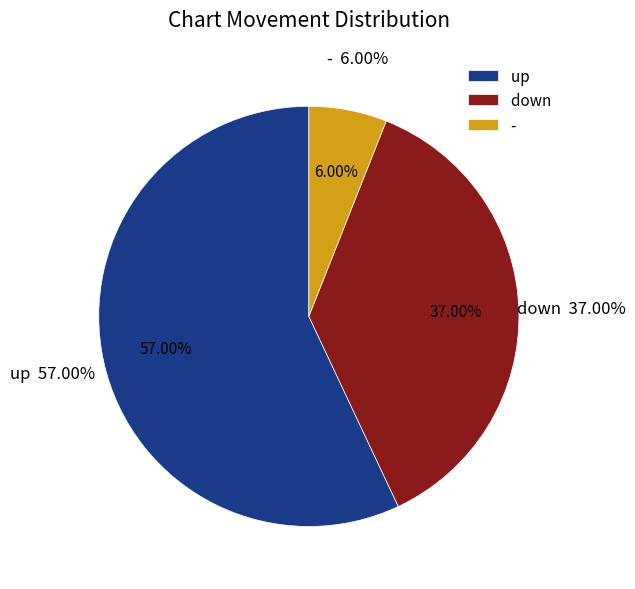

What percentage is NOT represented by down?

63.0%